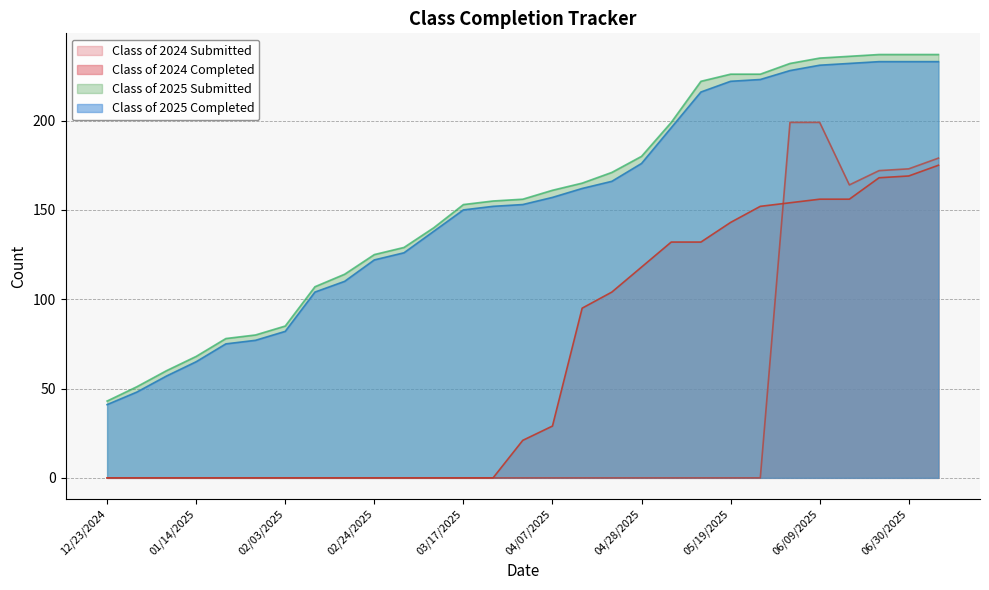

Reading right to left, what are all the values shown in this chart?

Class of 2025 Submitted: 237	237	237	236	235	232	226	226	222	199	180	171	165	161	156	155	153	140	129	125	114	107	85	80	78	68	60	51	43
Class of 2025 Completed: 233	233	233	232	231	228	223	222	216	196	176	166	162	157	153	152	150	138	126	122	110	104	82	77	75	65	57	48	41
Class of 2024 Submitted: 179	173	172	164	199	199	0	0	0	0	0	0	0	0	0	0	0	0	0	0	0	0	0	0	0	0	0	0	0
Class of 2024 Completed: 175	169	168	156	156	154	152	143	132	132	118	104	95	29	21	0	0	0	0	0	0	0	0	0	0	0	0	0	0